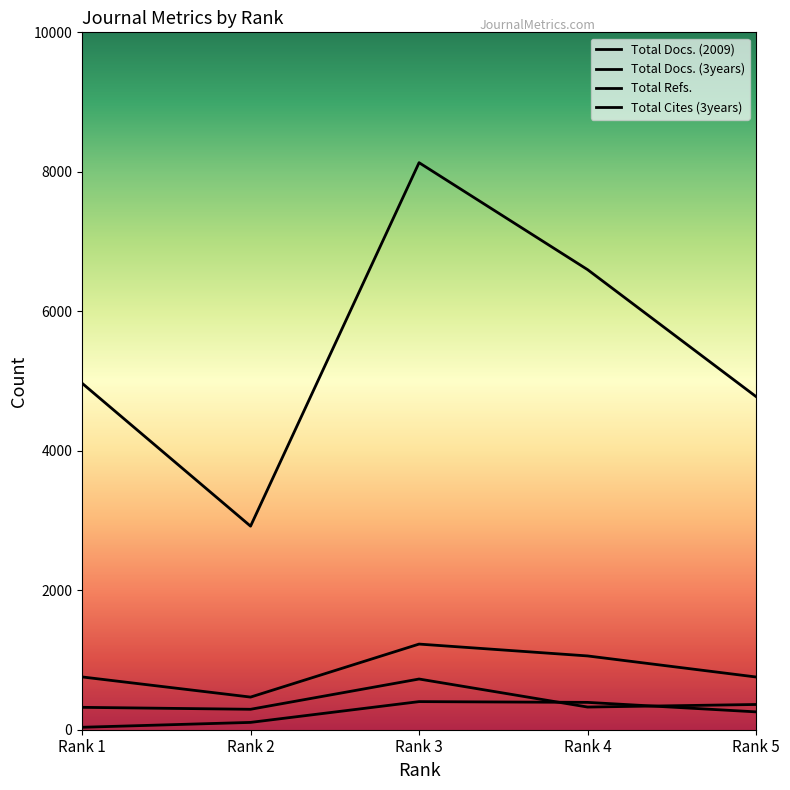

What is the total value across all series at Rank 2?

3785